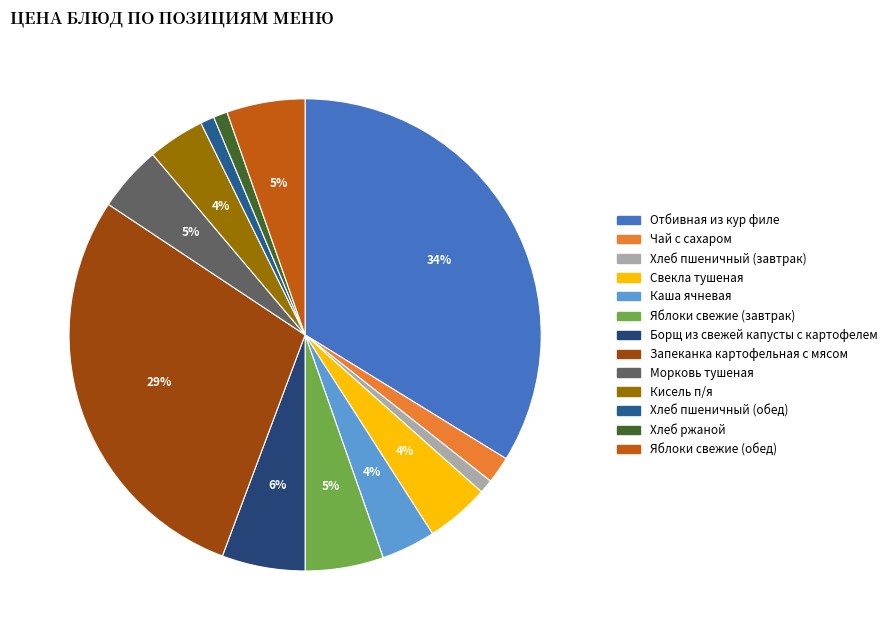

To the nearest percent, what is the difference between the Хлеб пшеничный (завтрак) and Свекла тушеная slice percentages?

3%